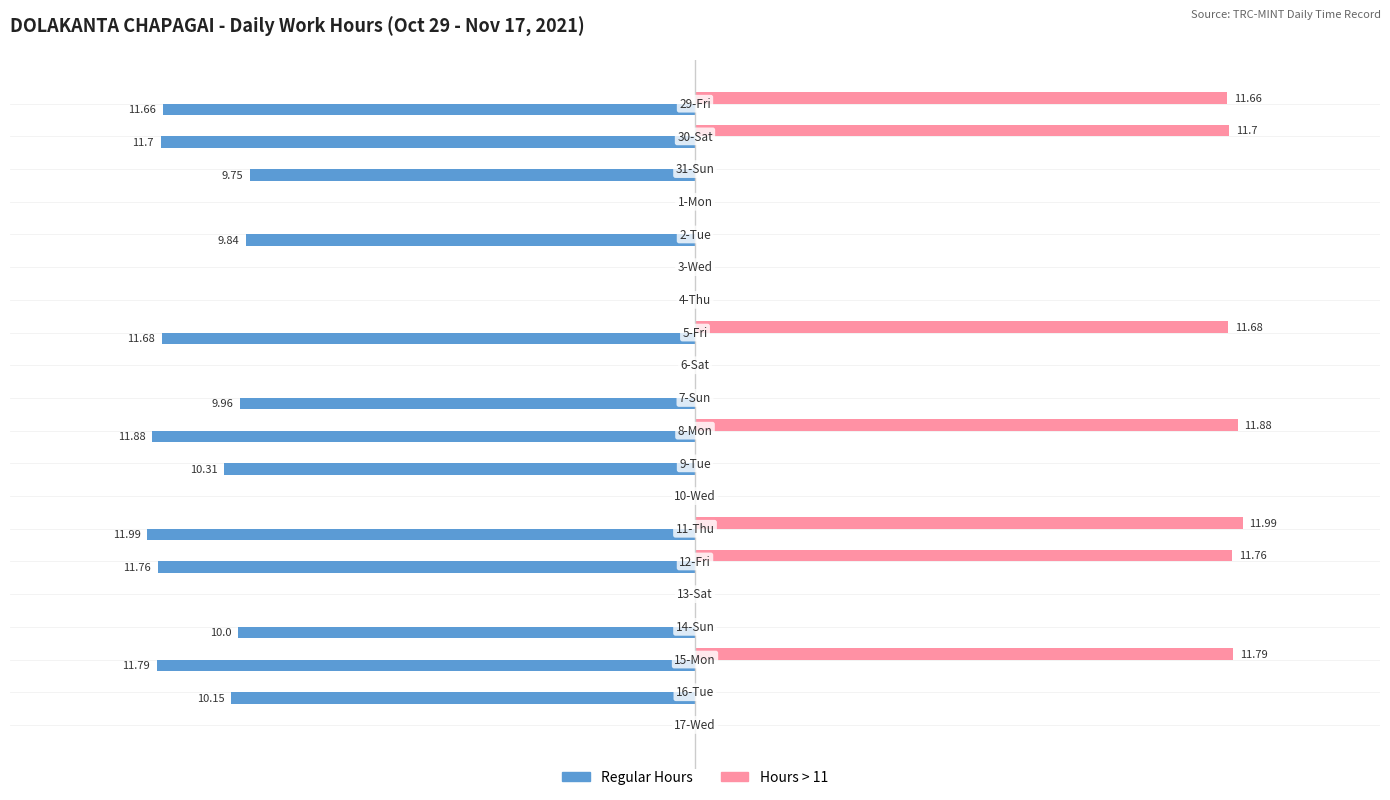

Which series has the largest total across all categories?

Hours > 11